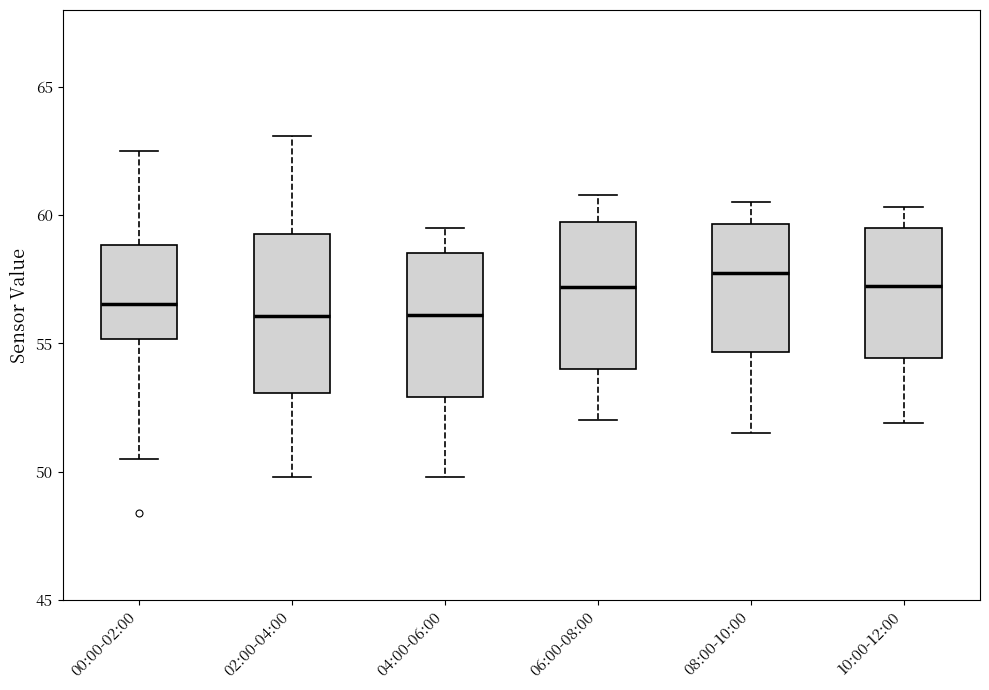

Which box's median line is the highest?

08:00-10:00